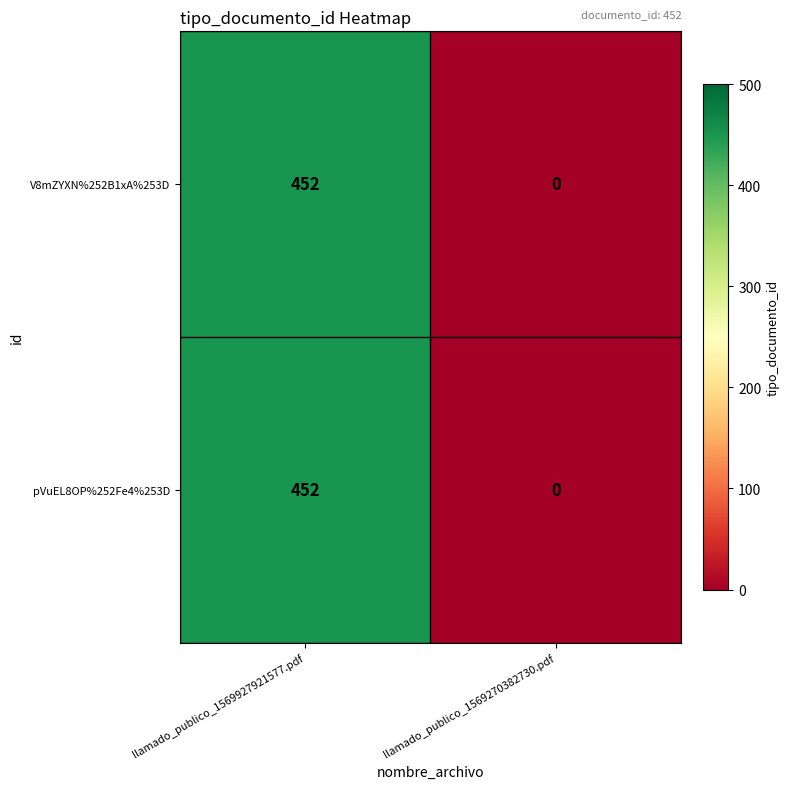

What is the highest value of the pVuEL8OP%252Fe4%253D series?

452